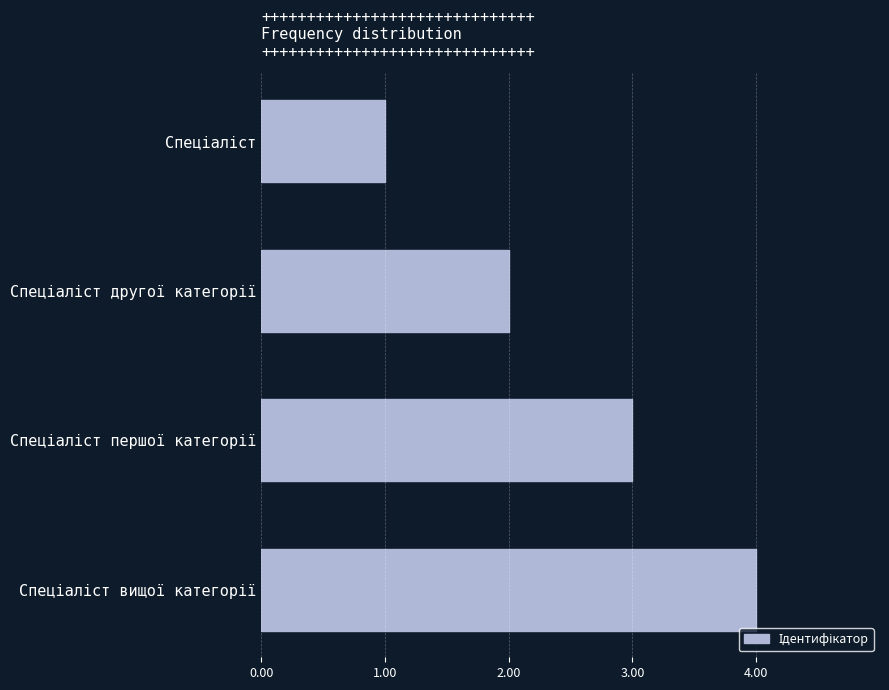

What is the greatest value displayed?

4